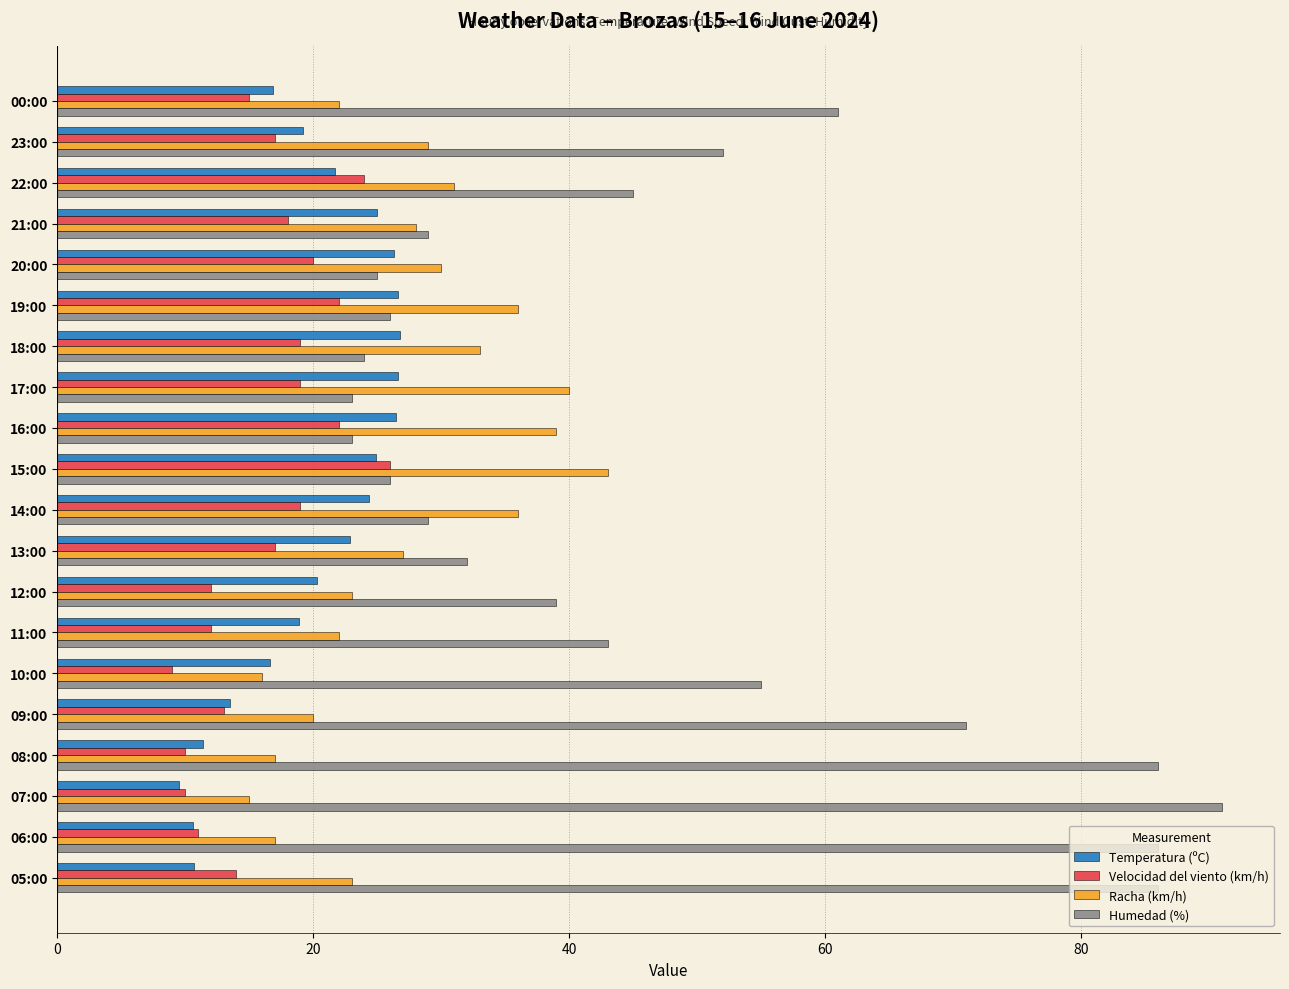

Which series has the largest range (max minus min)?

Humedad (%)